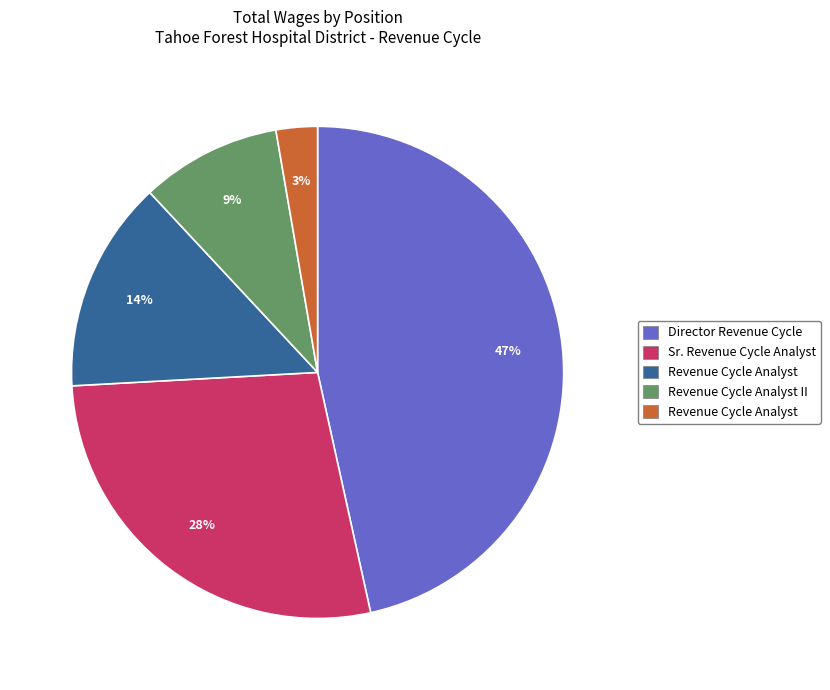

Is there any slice that represents more than half of the pie?

No